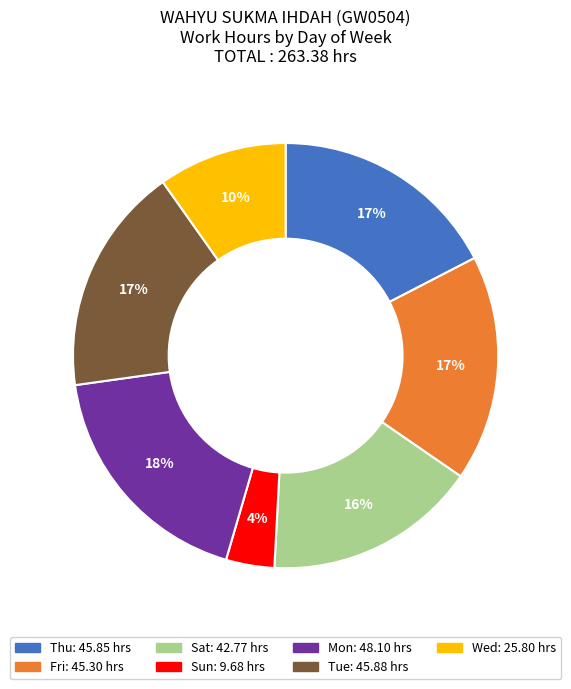

Does any single category account for the majority?

No